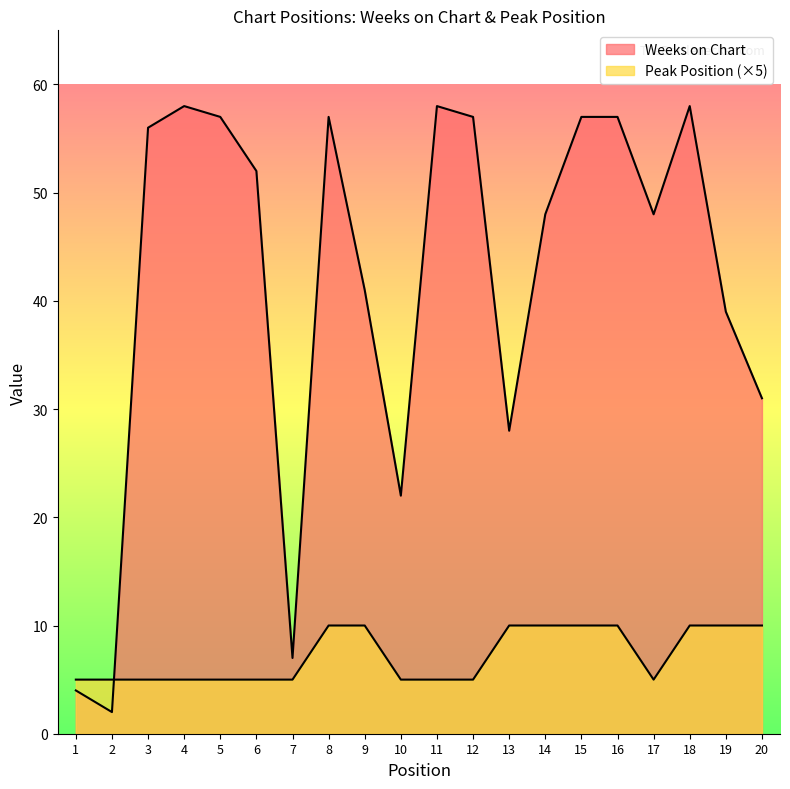

Between 2 and 7, which series saw the biggest shift?

Weeks on Chart